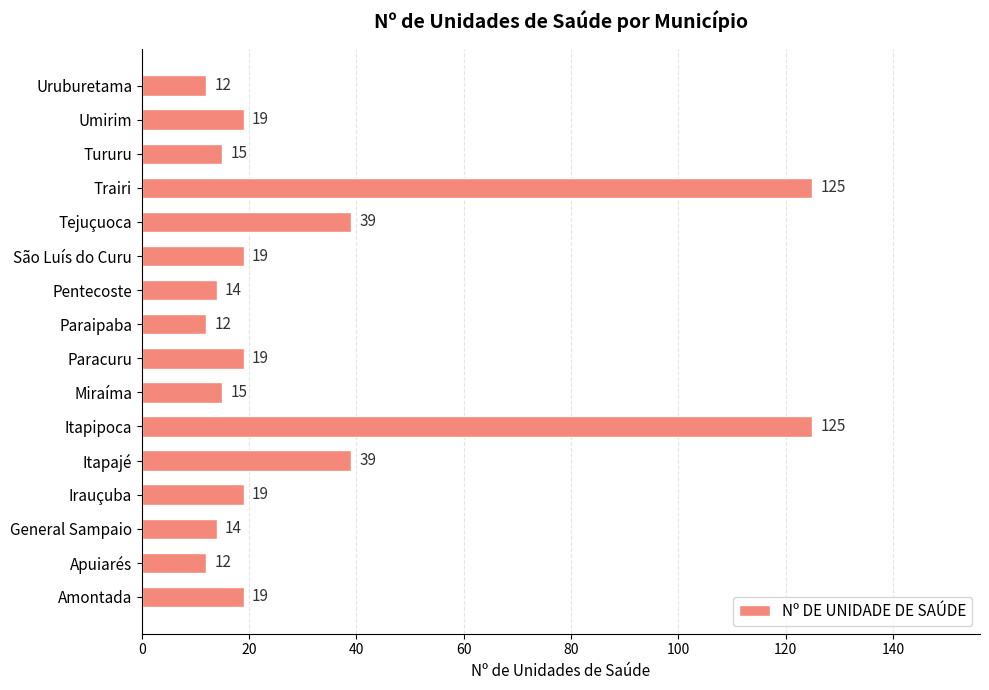

What is the smallest value displayed?

12